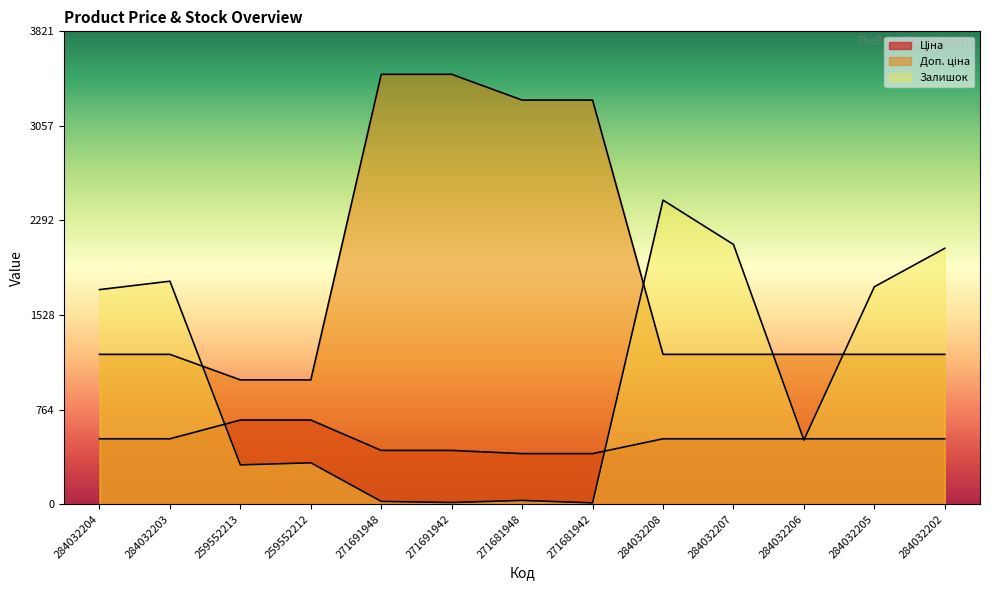

True or false: Доп. ціна has a value of 1210.7 at 284032207.

True